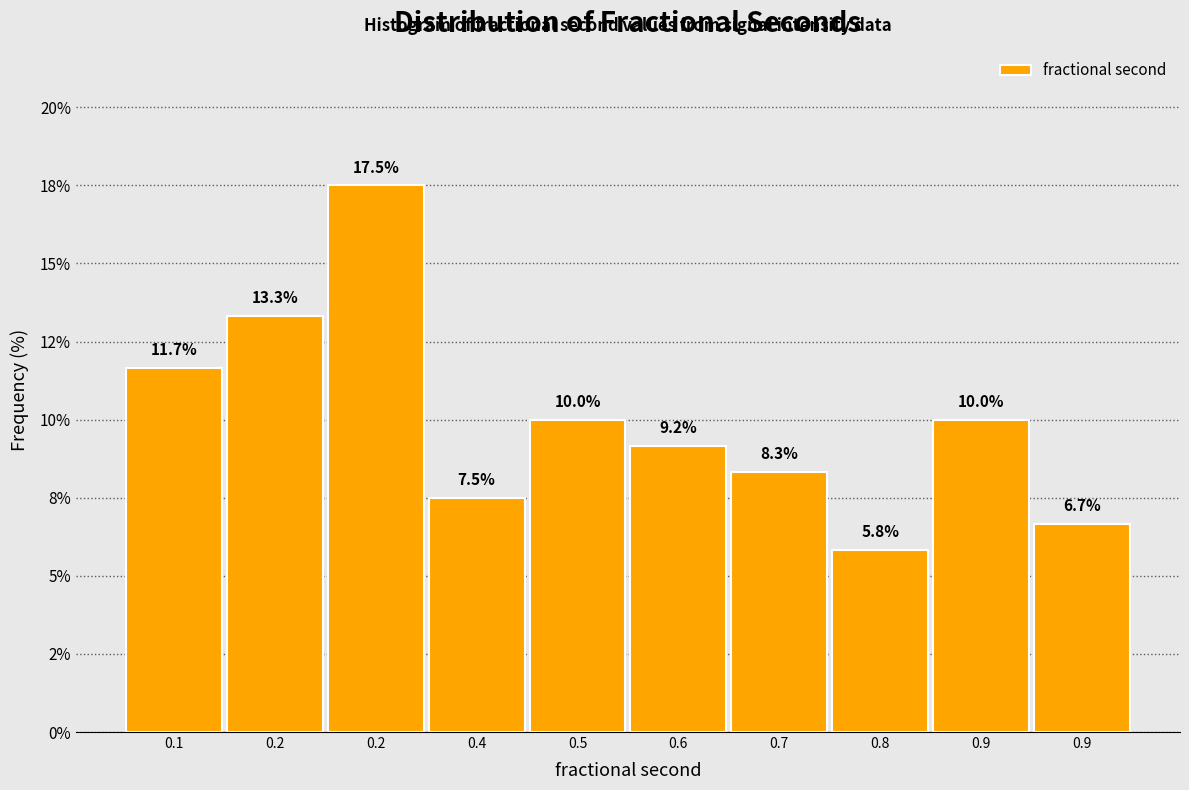

Does the chart contain any negative values?

No